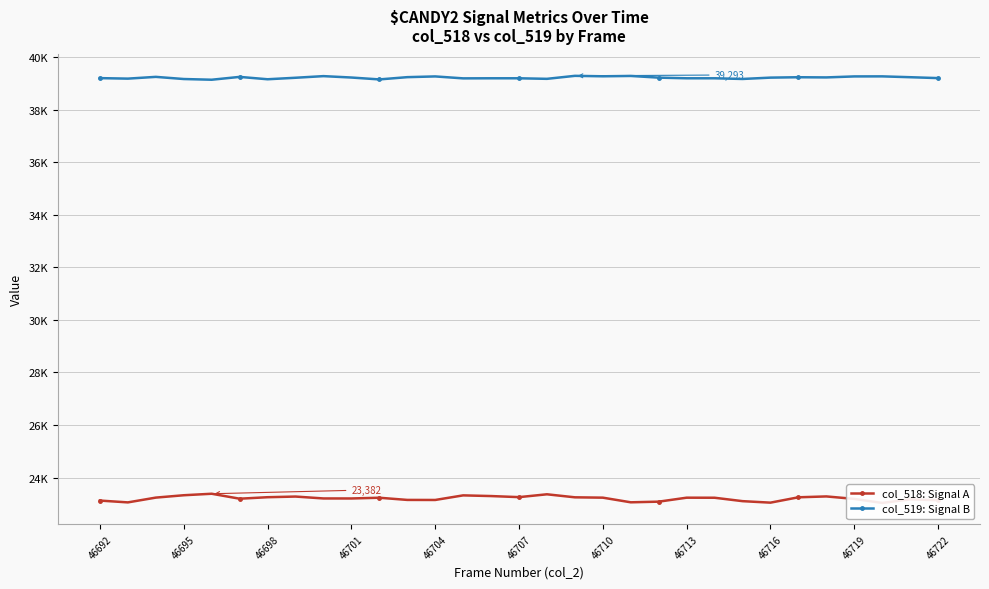

Is the value of col_518: Signal A at 46716 greater than the value of col_519: Signal B at 28?

No